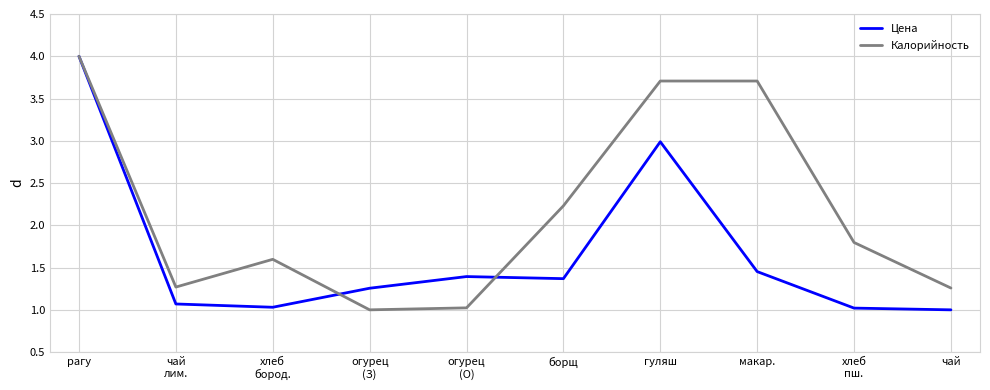

Which series ends up on top after the final intersection of Калорийность and Цена?

Калорийность